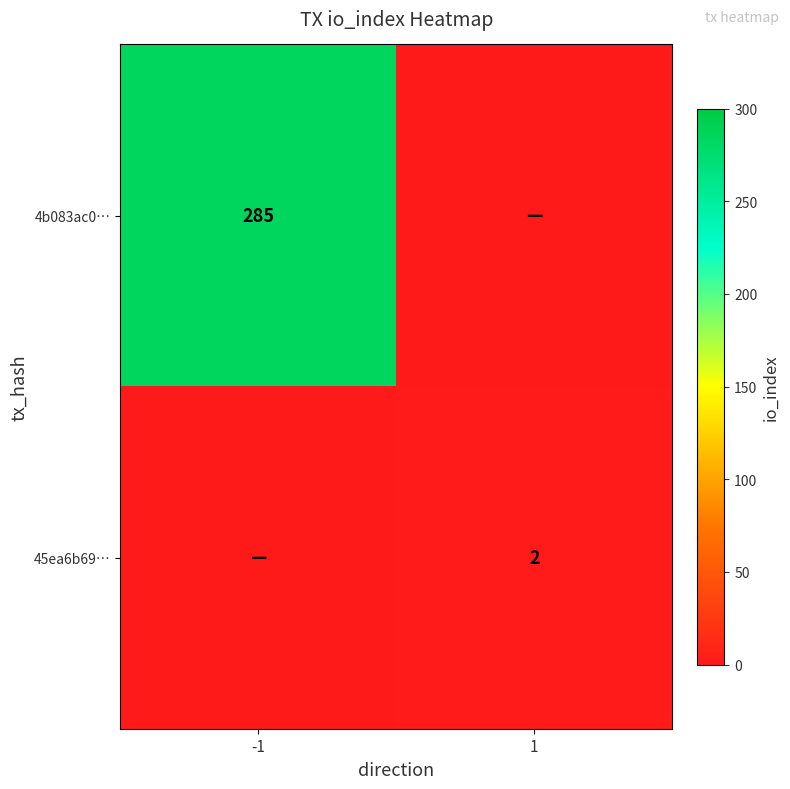

The value of 45ea6b69… at 1 is 2. True or false?

True